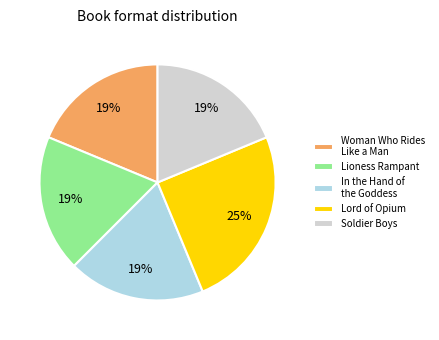

Is the sum of Lord of Opium and Lioness Rampant greater than half?

No